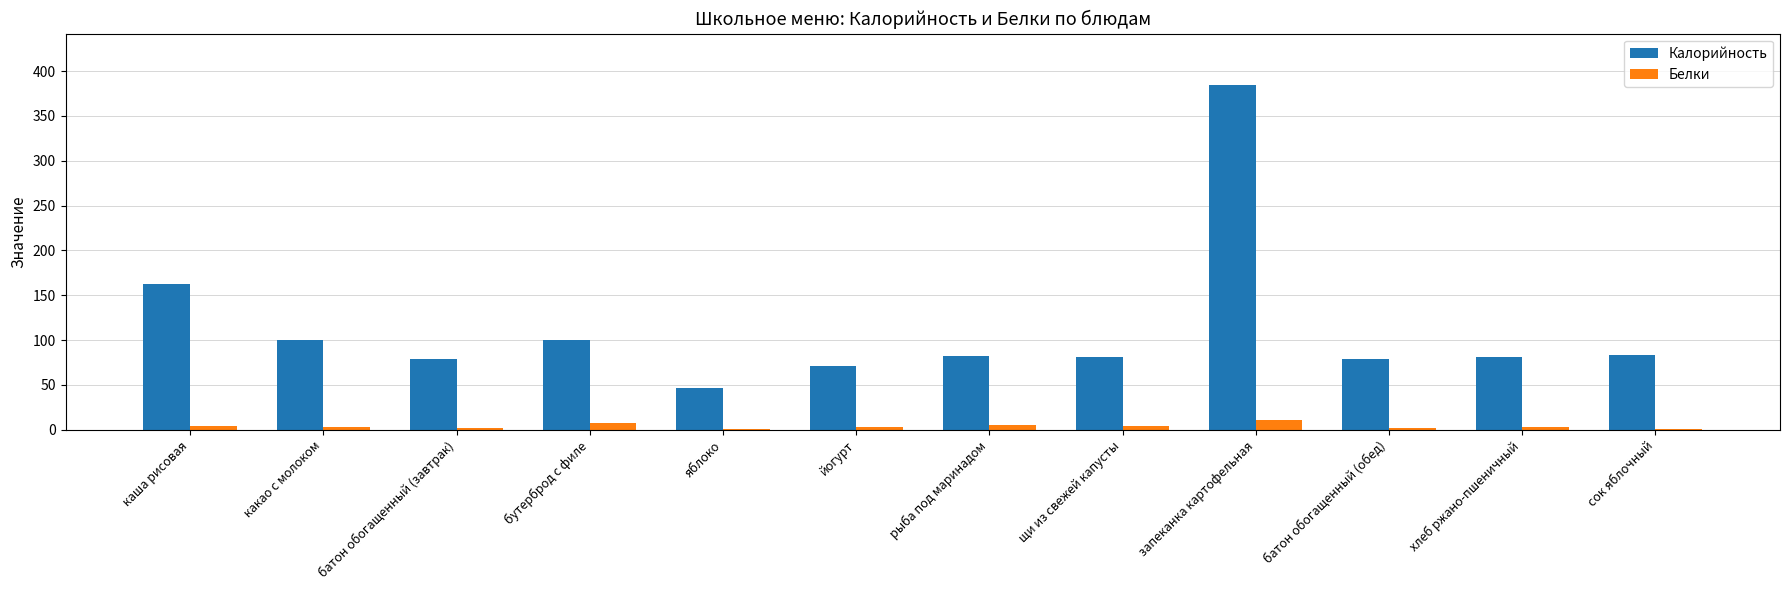

What is the sum of all Калорийность values?

1349.5